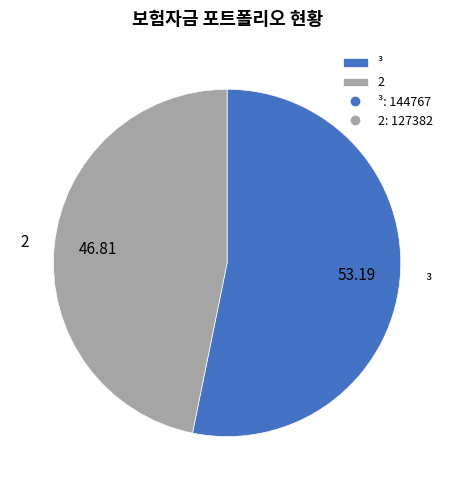

How many slices are in this pie chart?

2